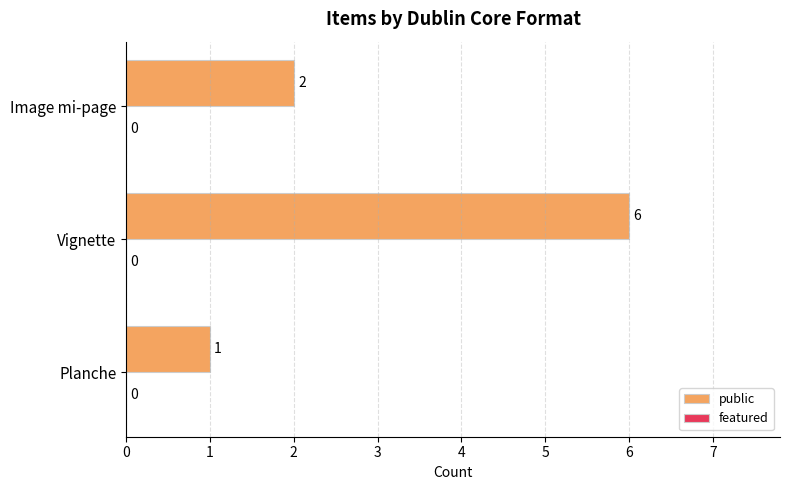

True or false: the data shows 1 at Planche.

True